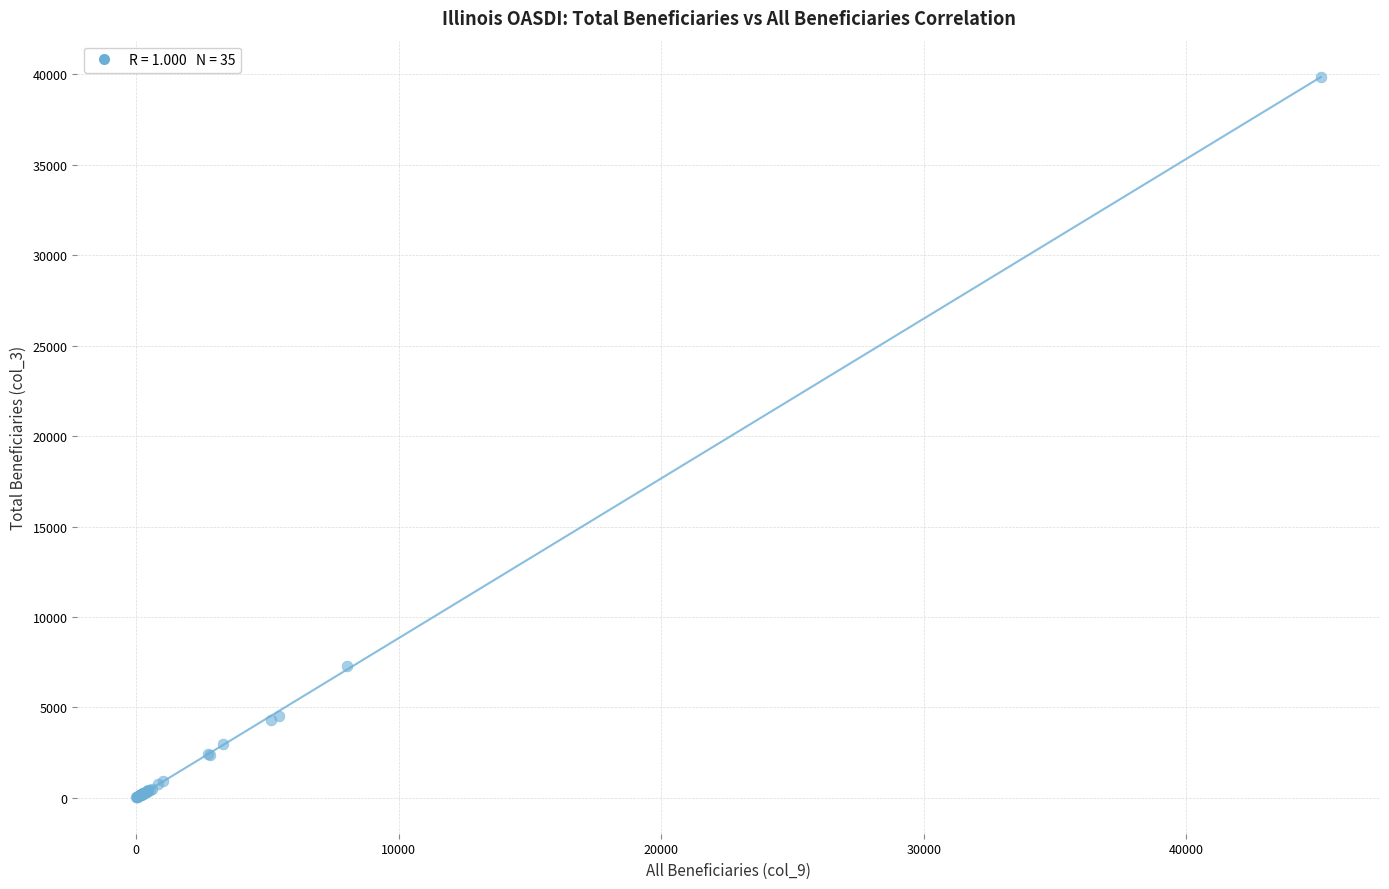

What Y value in the scatter plot is closest to 19945?

7290